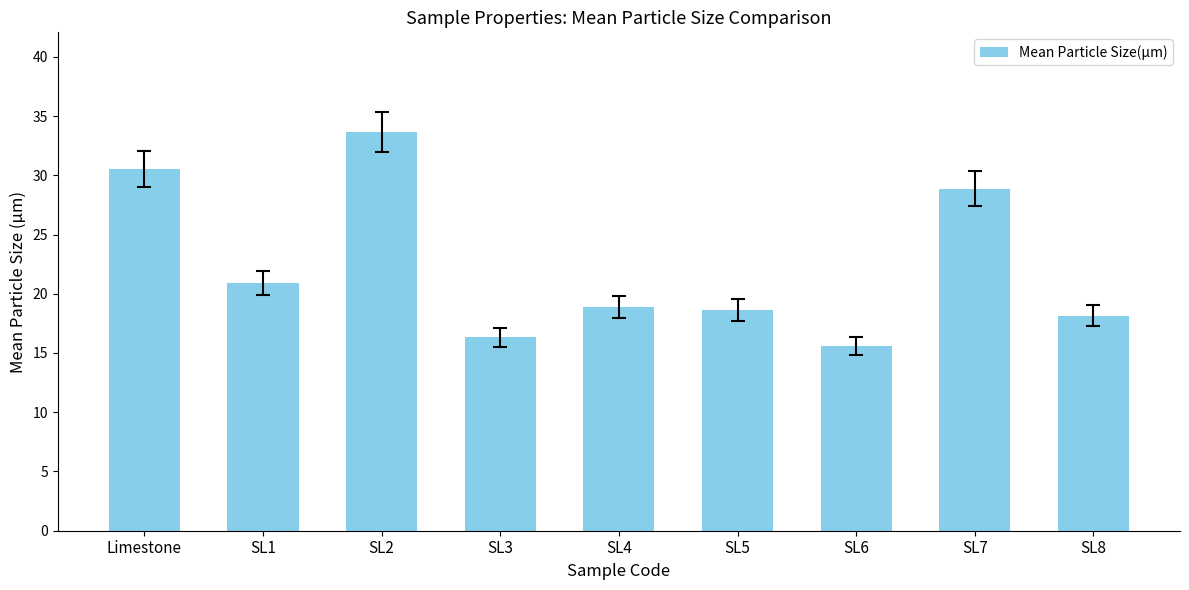

What is the value of the 5th bar from the left?

18.9